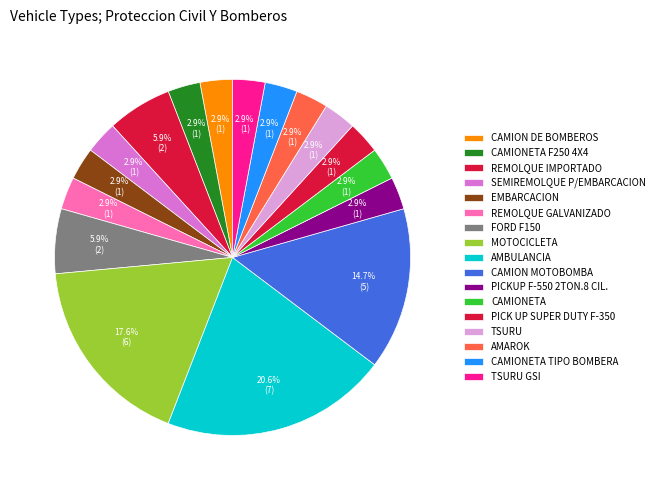

How many slices are in this pie chart?

17